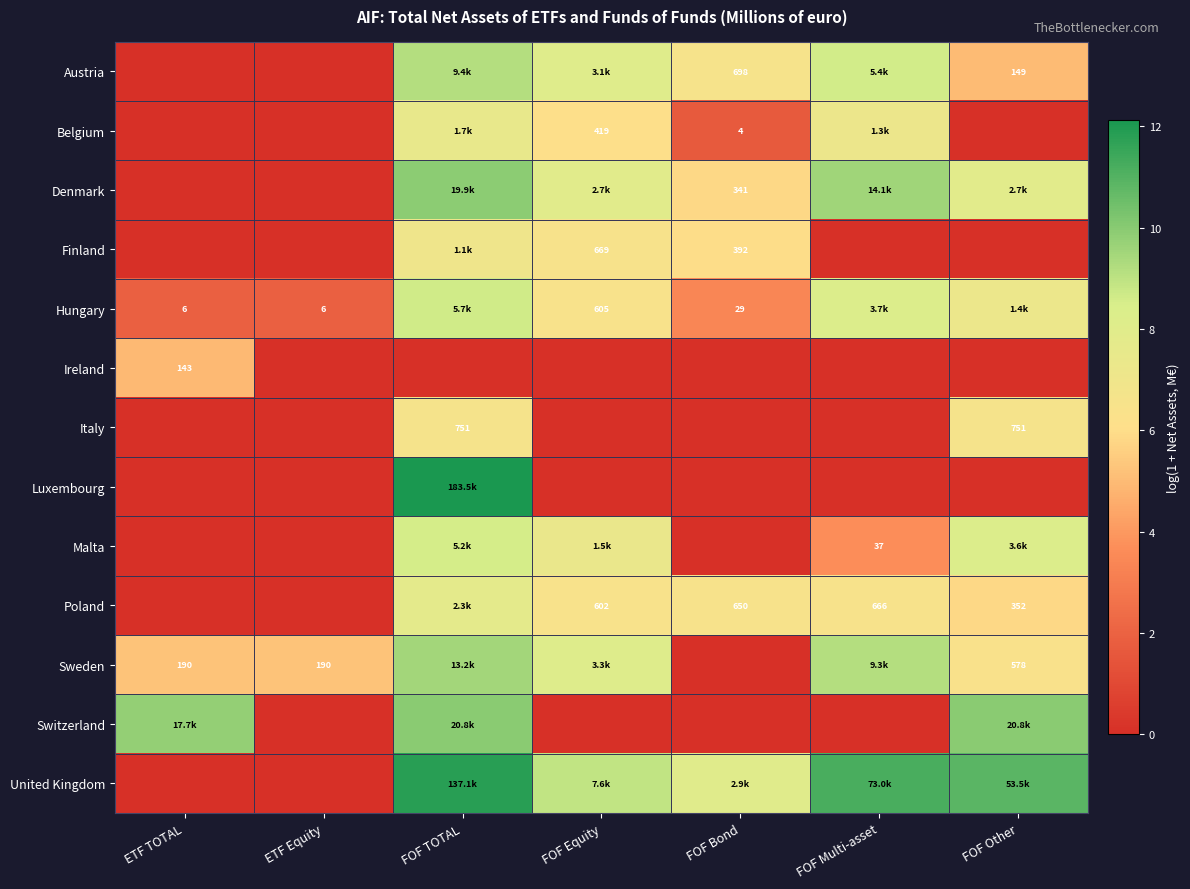

Which category has the lowest value in the United Kingdom series?

ETF TOTAL